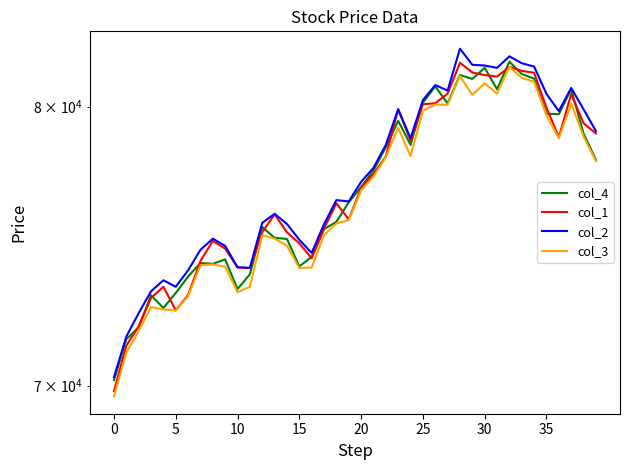

Which series has the largest total across all categories?

col_2